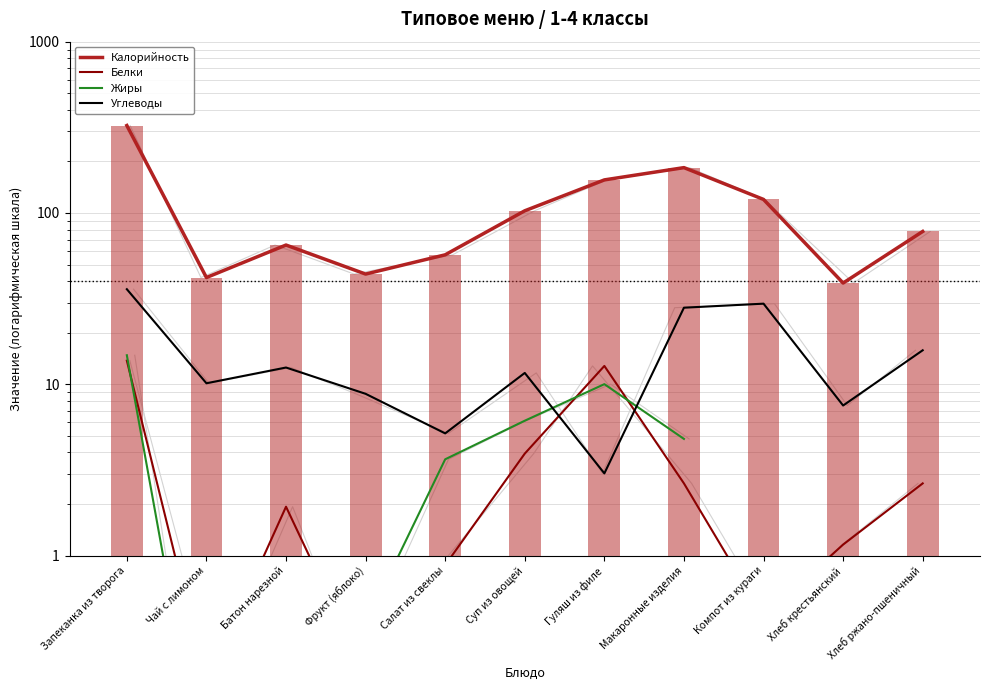

Does the chart contain any negative values?

No